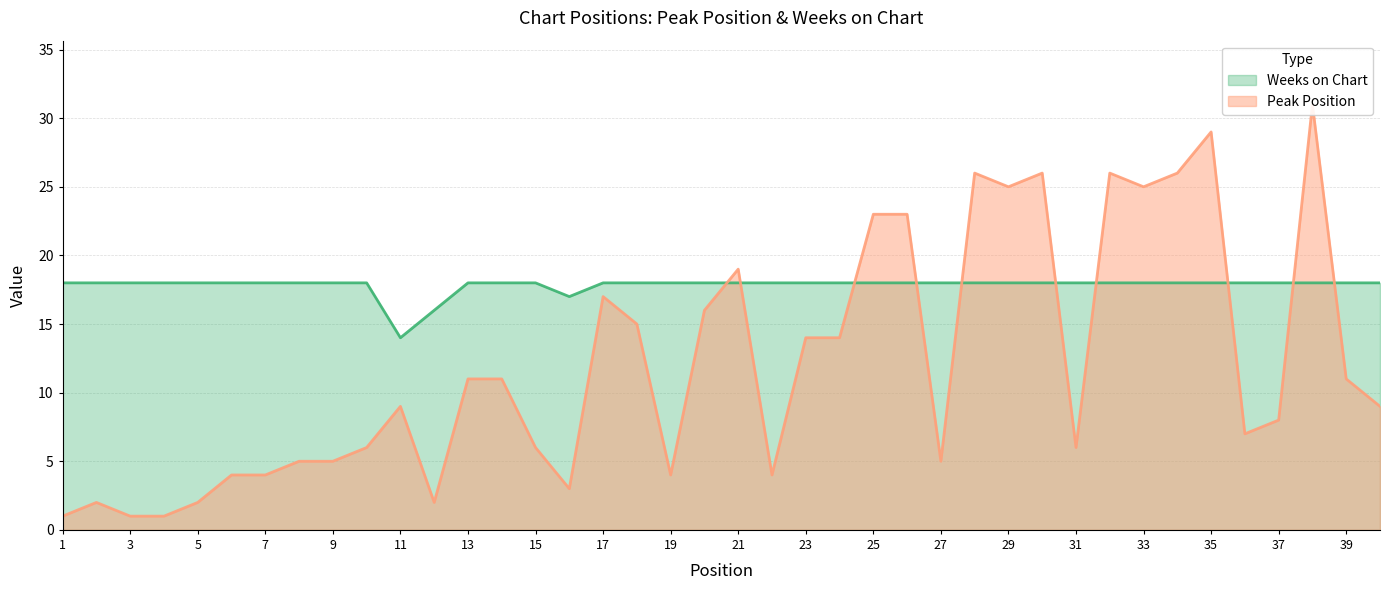

Where is the first local minimum for Weeks on Chart?

11